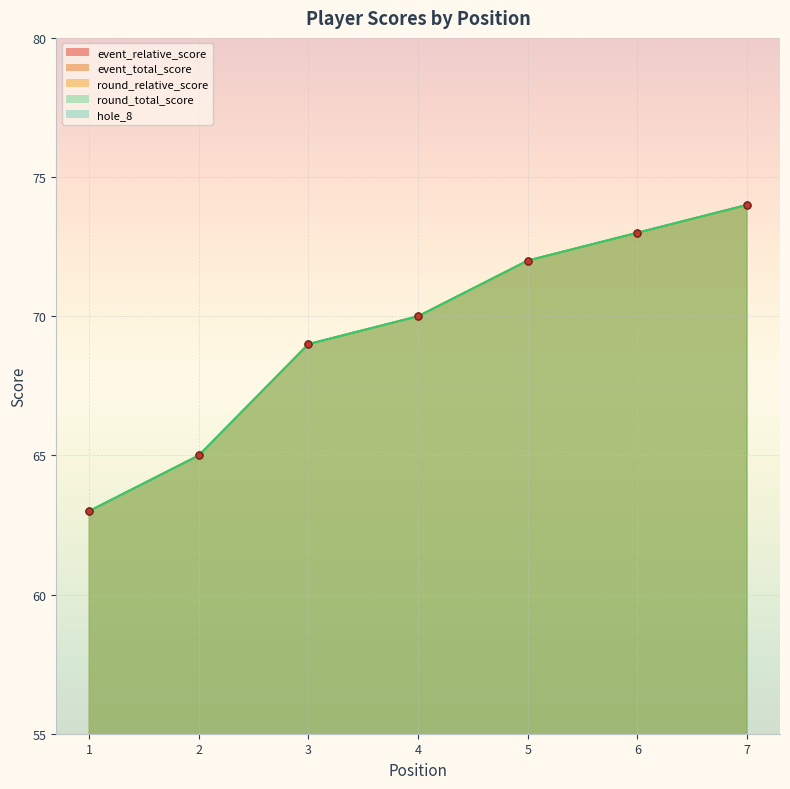

What is the difference between the round_total_score values at 3 and 1?

6